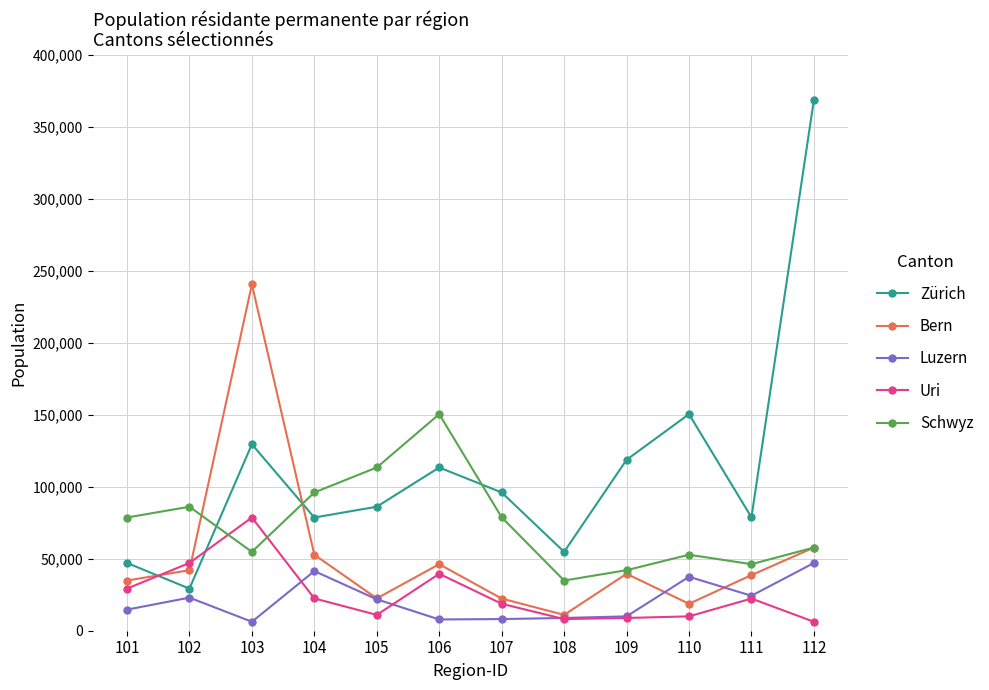

What is the total value across all series at 105?

254745